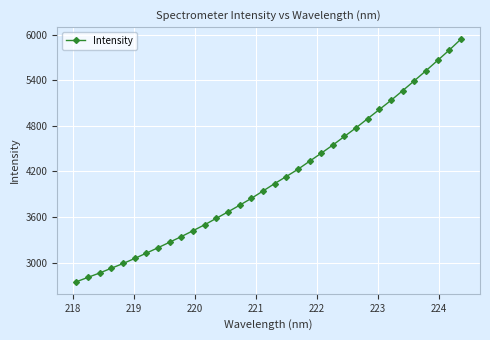

What is the value of the 29th point from the left?

5262.0